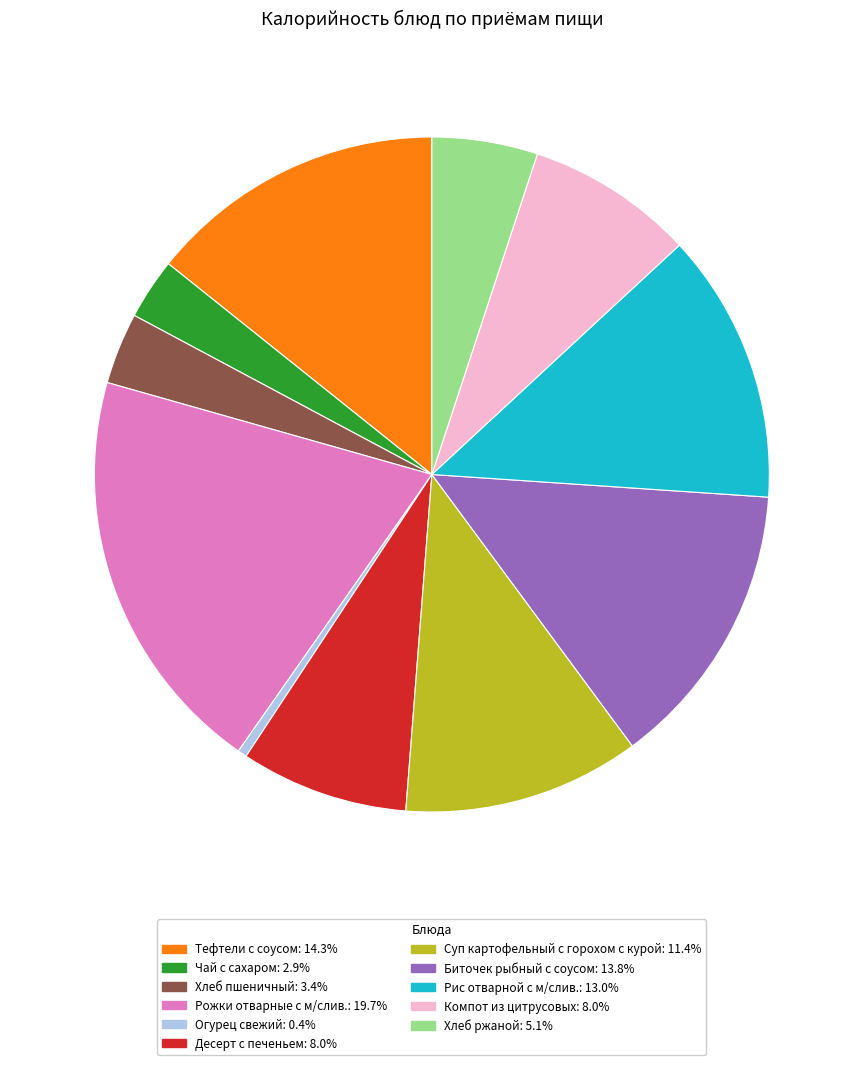

The Компот из цитрусовых slice represents 8% of the pie. True or false?

True